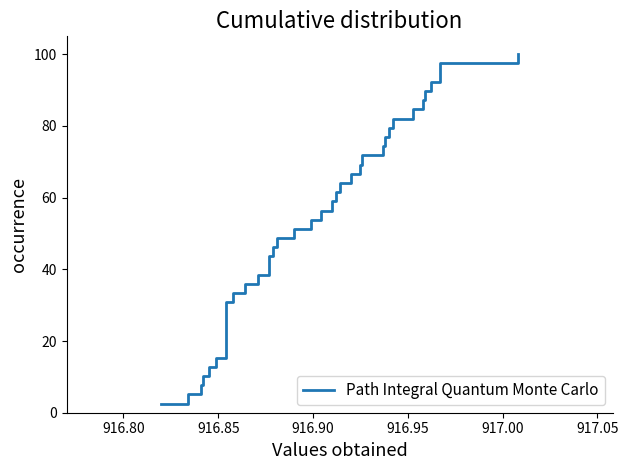

What is the greatest value displayed?

100.0